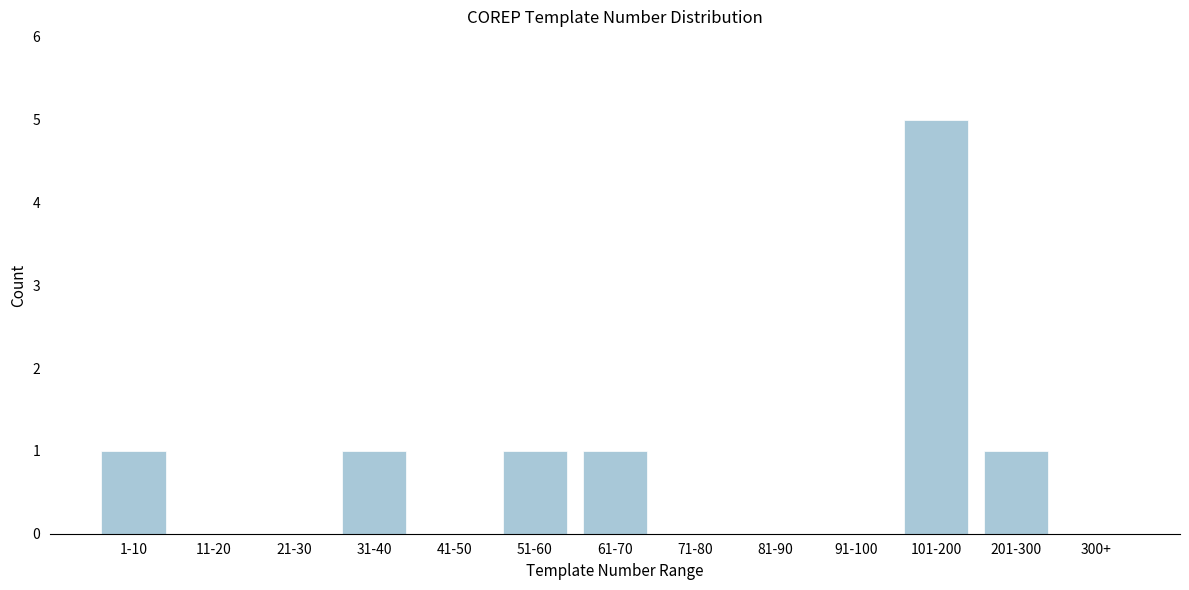

Reading right to left, extract all data points from this chart.

300+=0	201-300=1	101-200=5	91-100=0	81-90=0	71-80=0	61-70=1	51-60=1	41-50=0	31-40=1	21-30=0	11-20=0	1-10=1